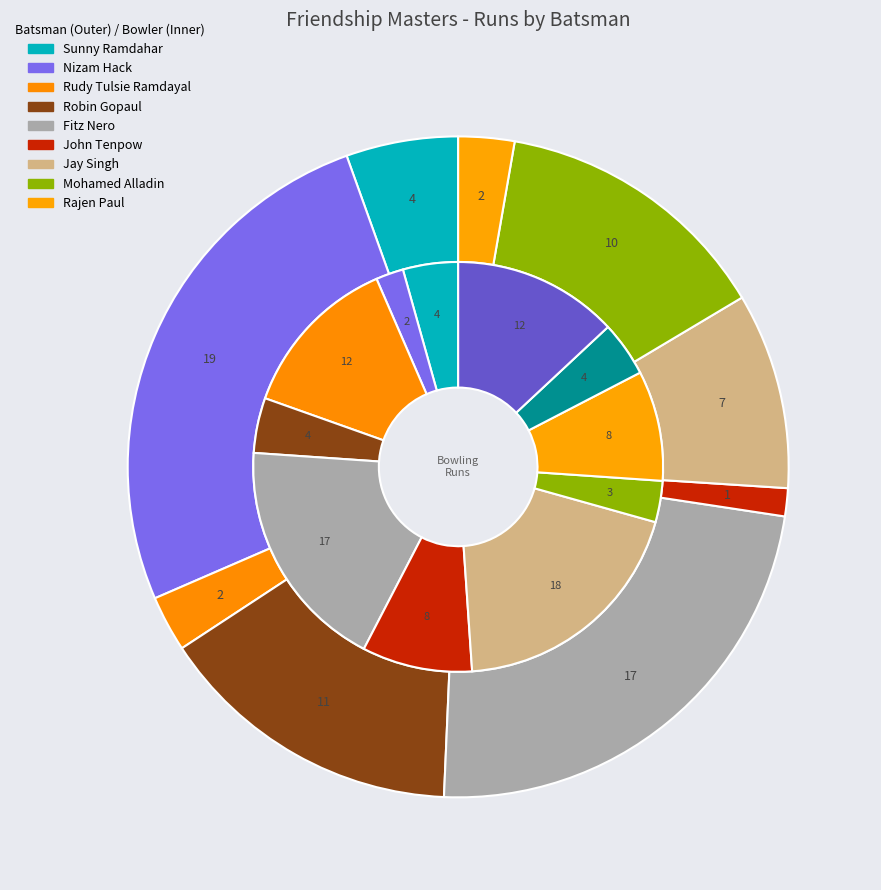

Which category has the biggest portion of the pie?

Nizam Hack